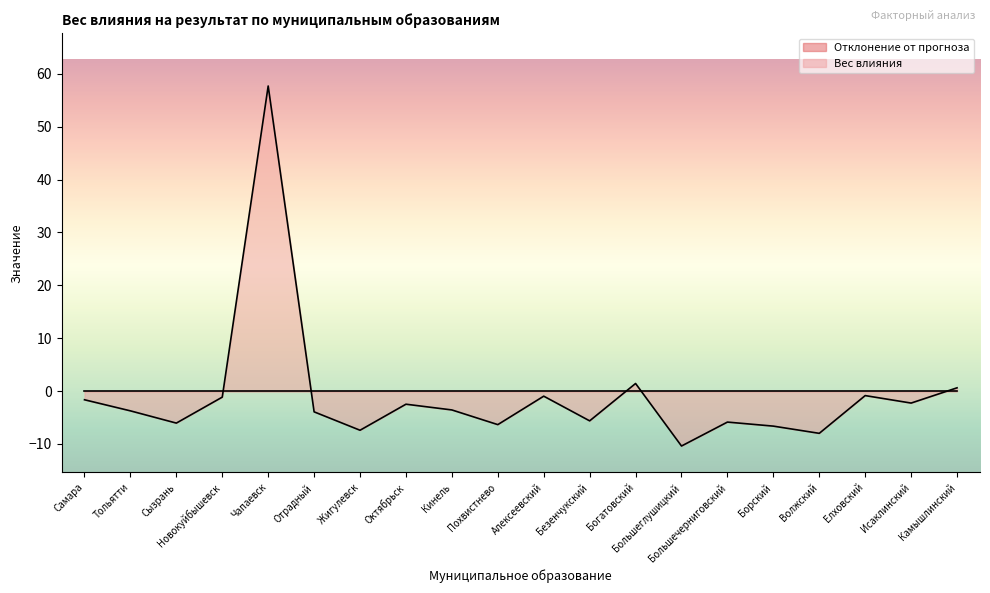

Which category has the highest value across all series?

Чапаевск